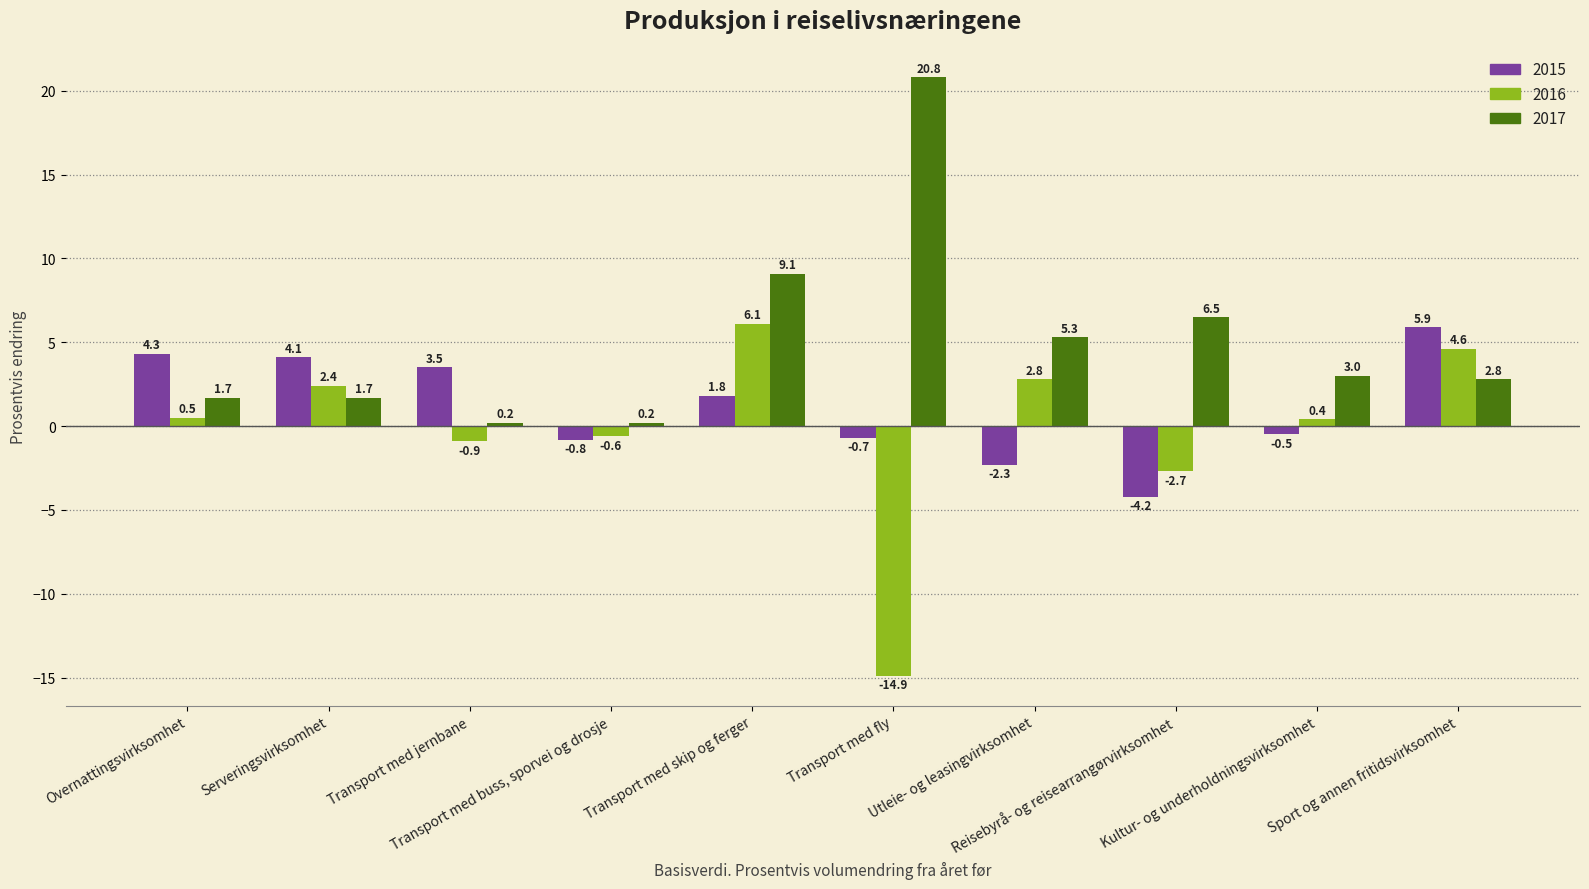

What is the difference between the maximum and minimum values in the 2015 series?

10.1